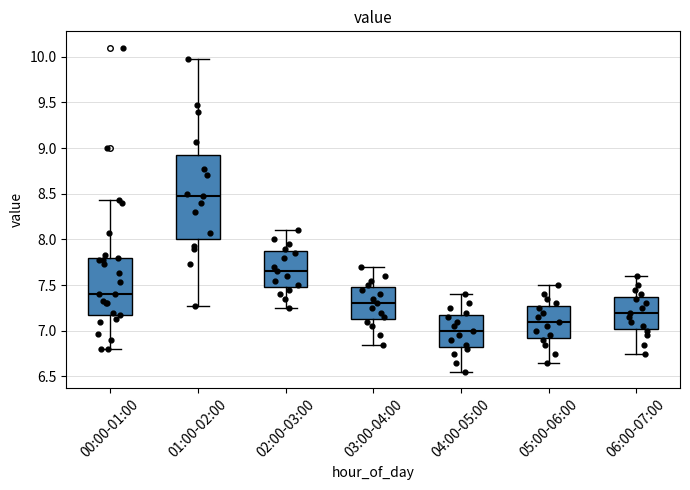

Which box has the highest median line?

01:00-02:00